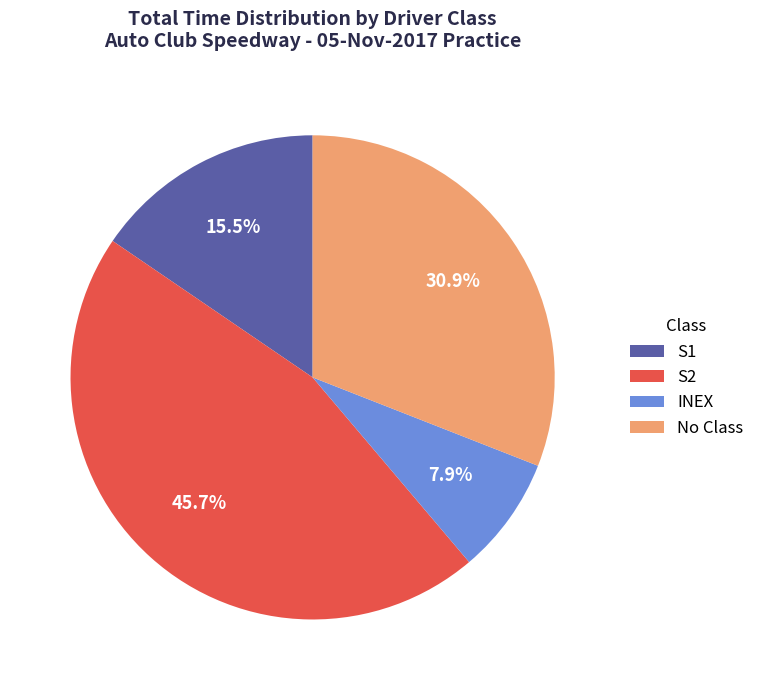

Does S2 represent more than half of the total?

No